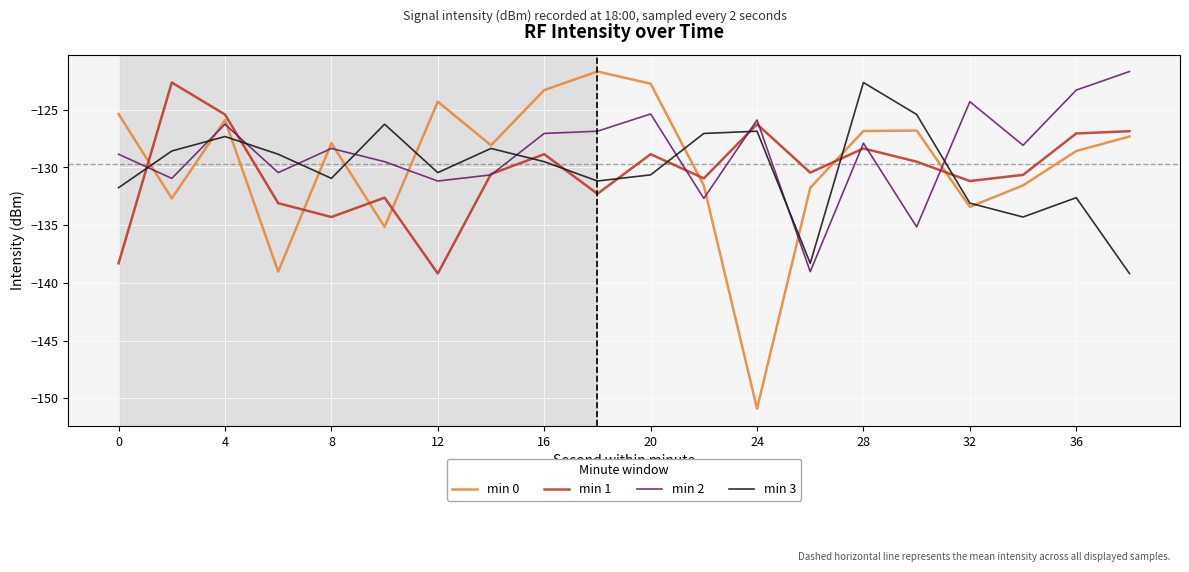

What is the maximum value for min 3?

-122.6